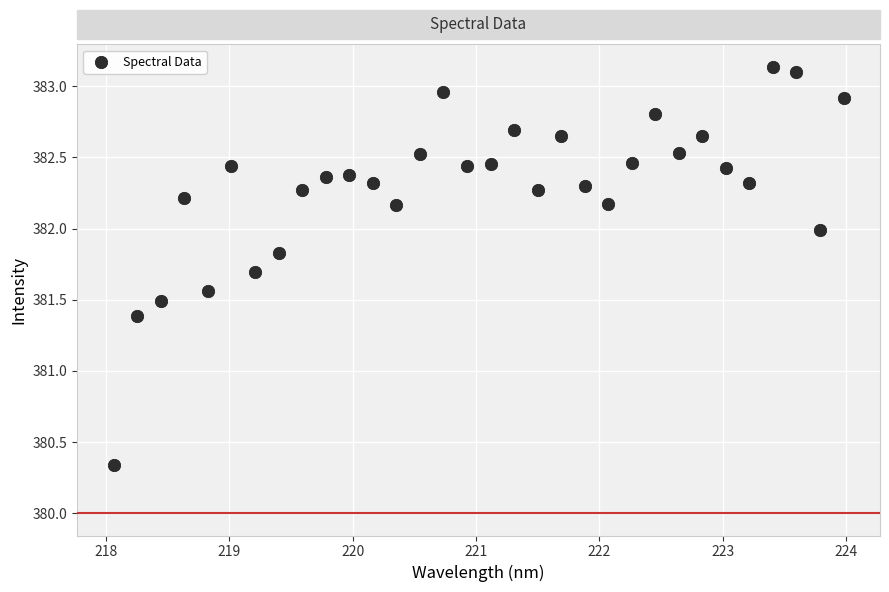

What is the range of X values (max minus min)?

5.9